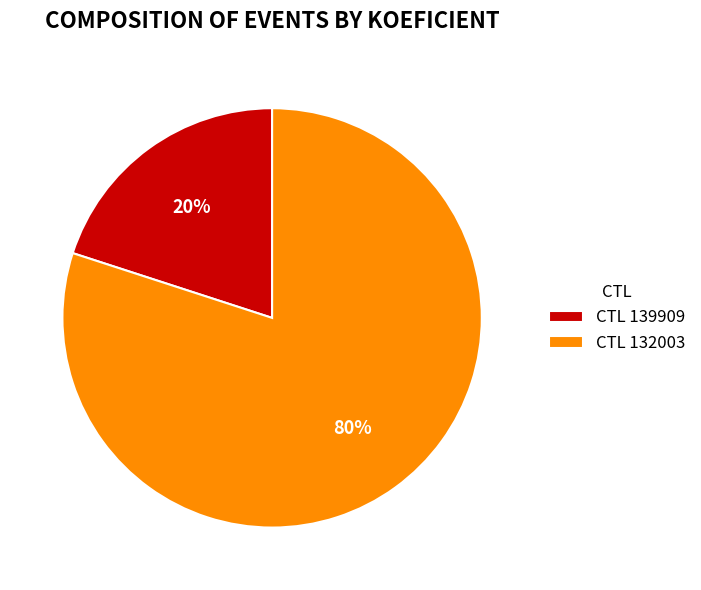

To the nearest percent, what percentage of the pie is CTL 132003?

80%